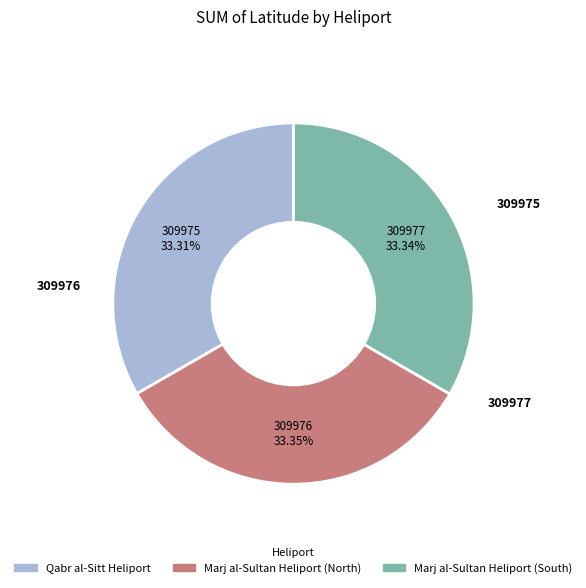

To the nearest percent, what percentage of the pie is Marj al-Sultan Heliport (North)?

33%